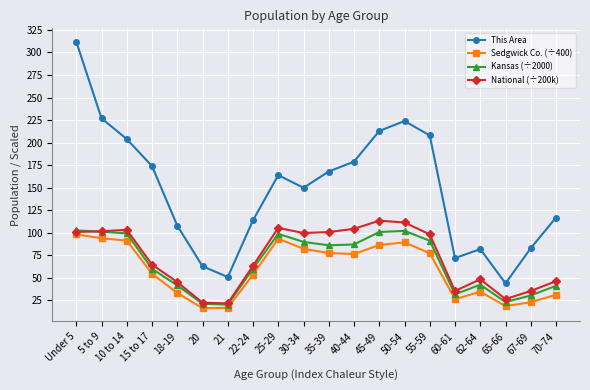

In This Area, how many points are lower than both neighbors (excluding endpoints)?

4